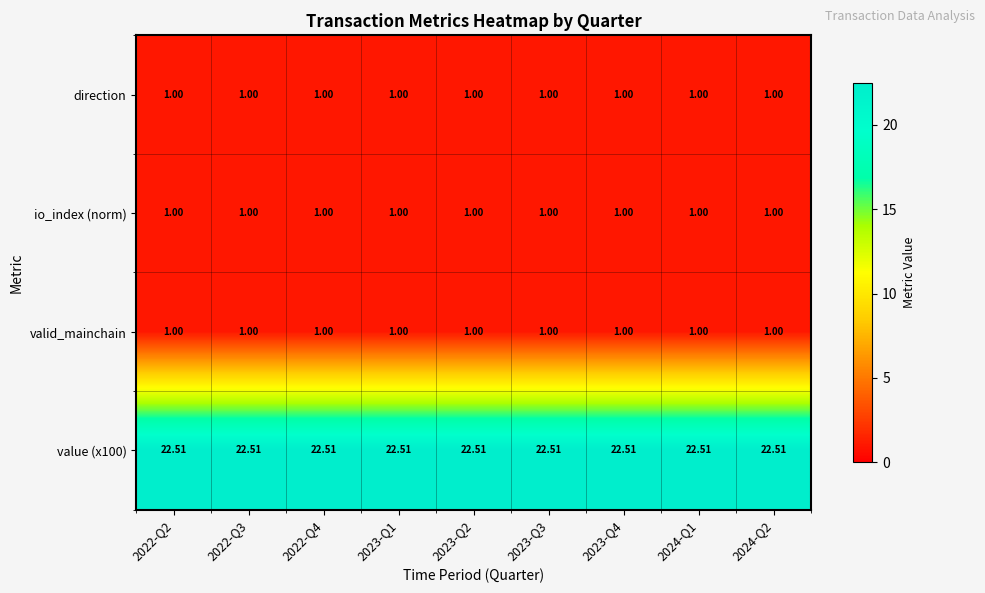

Is the value of io_index (norm) at 2022-Q2 greater than the value of value (x100) at 2022-Q4?

No